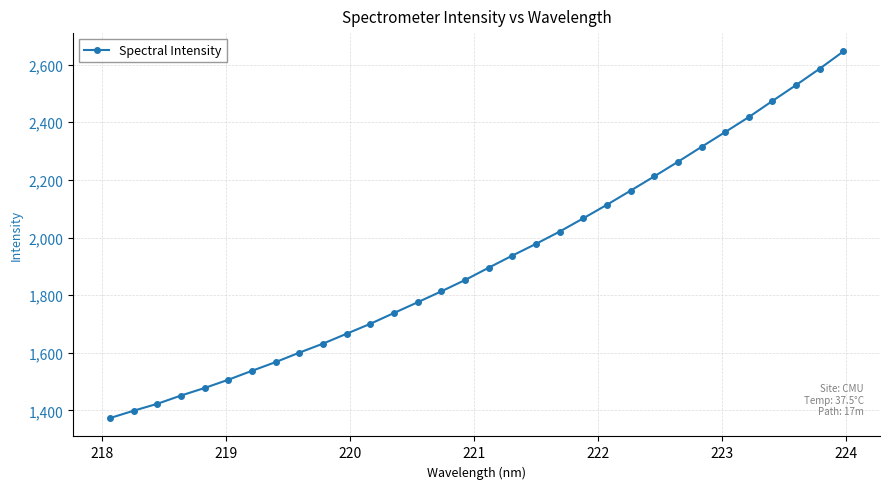

What is the value of the 14th point from the left?

1775.4